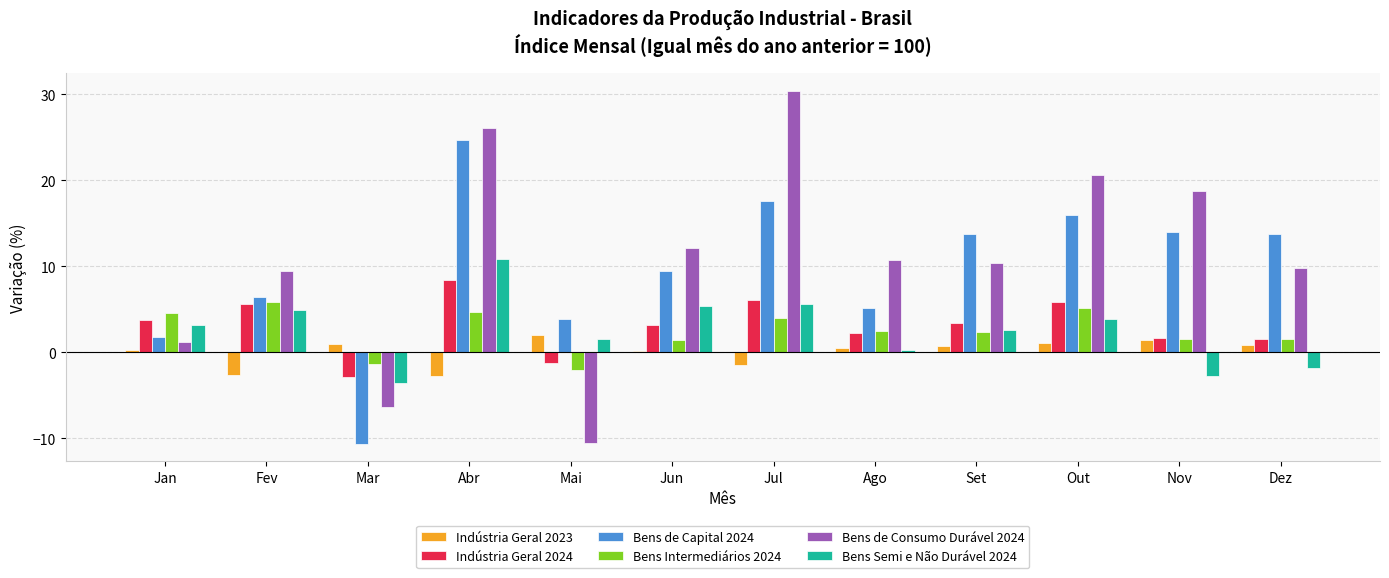

What is the difference between the Bens Intermediários 2024 values at Jan and Mar?

6.0